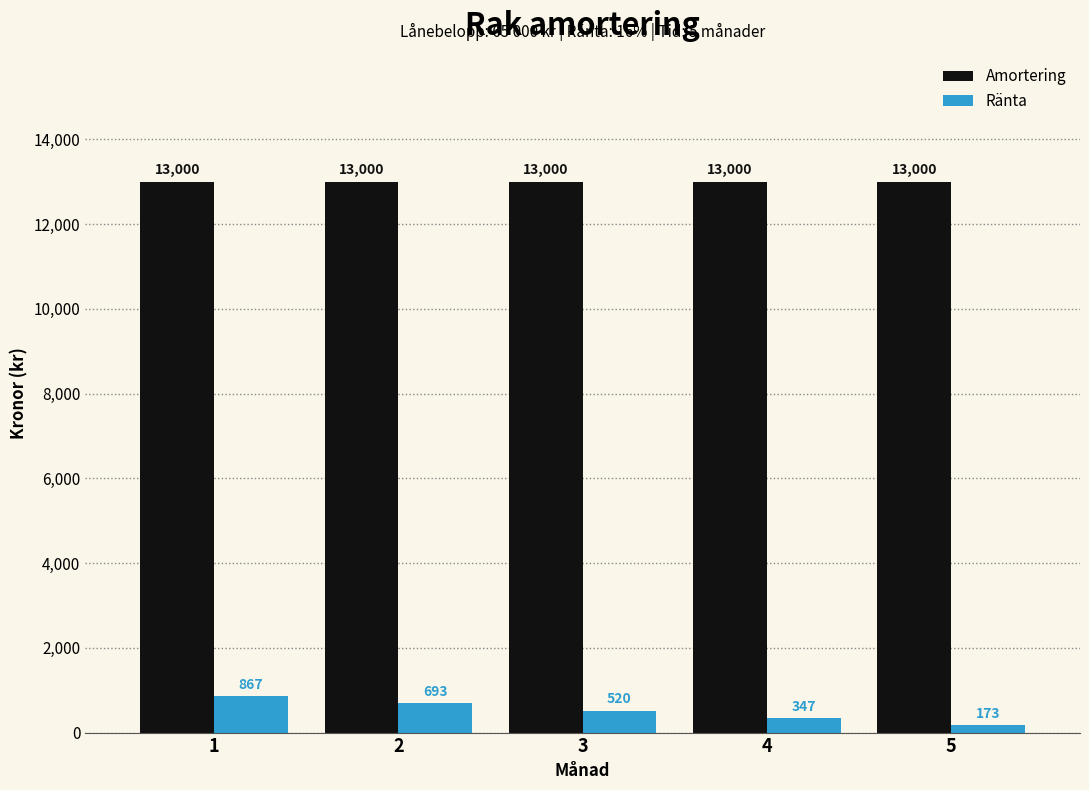

Where is Ränta nearest to the value 520?

3